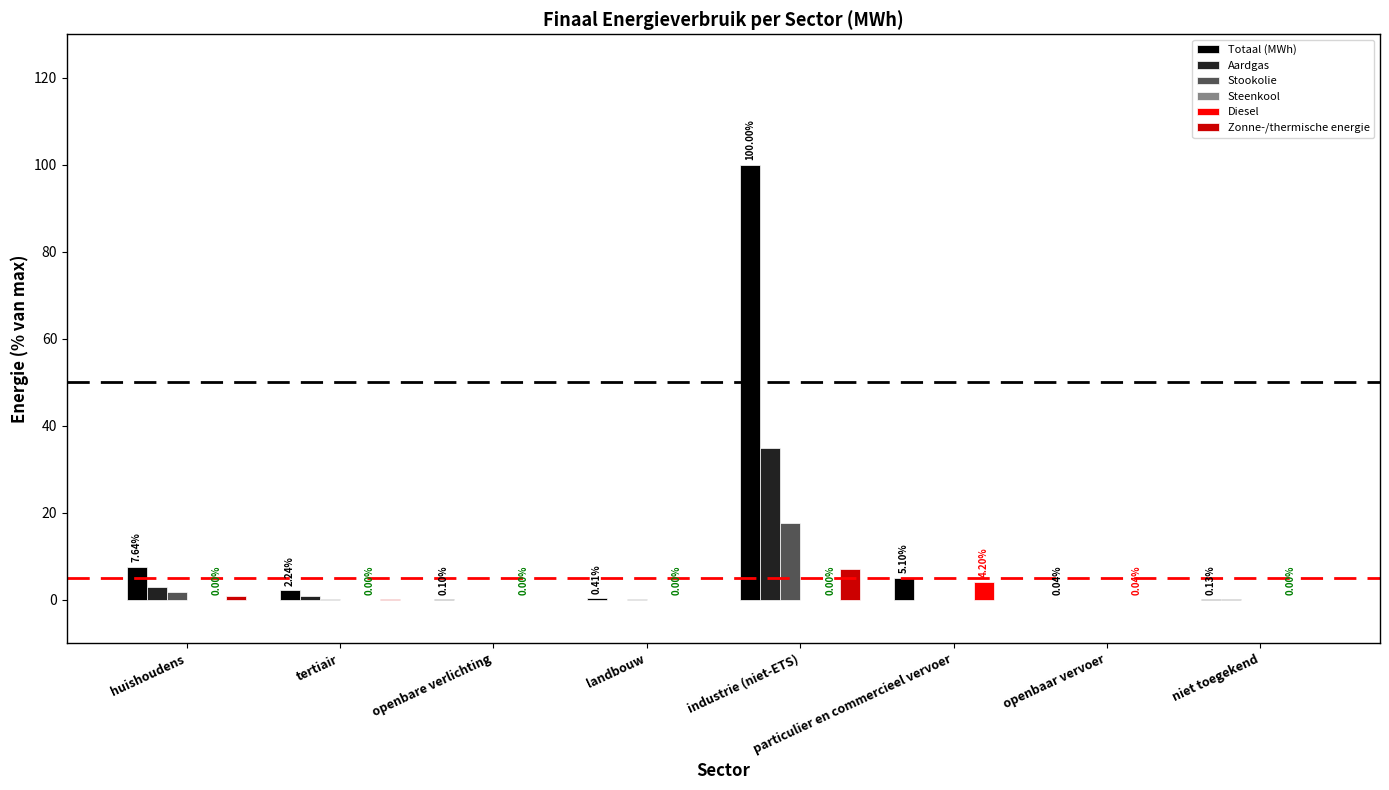

At which category is the sum across all series the highest?

industrie (niet-ETS)